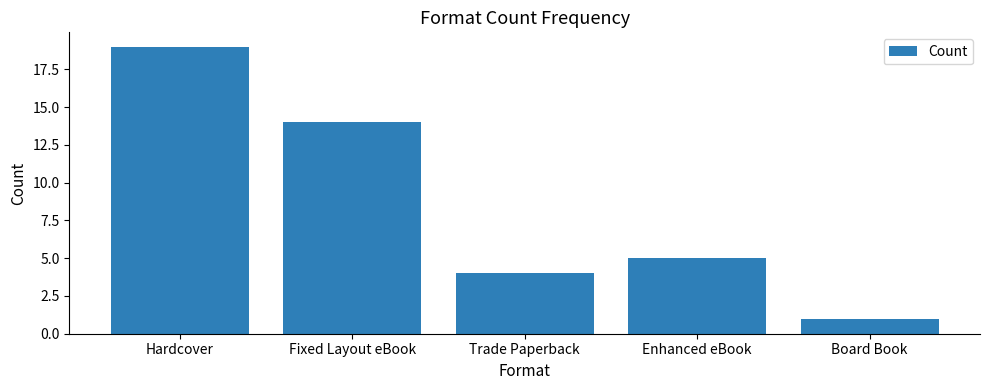

List the labels in order of value, smallest first.

Board Book, Trade Paperback, Enhanced eBook, Fixed Layout eBook, Hardcover